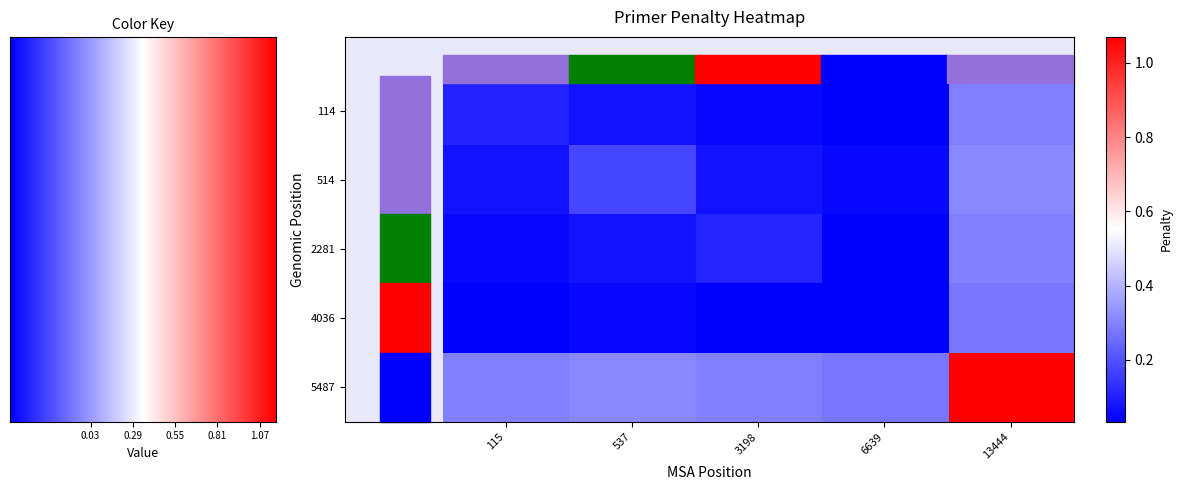

Reading left to right, what are all the values shown in this chart?

114: 115=0.1	537=0.1	3198=0.1	6639=0.0	13444=0.3
514: 115=0.1	537=0.2	3198=0.1	6639=0.1	13444=0.3
2281: 115=0.1	537=0.1	3198=0.1	6639=0.0	13444=0.3
4036: 115=0.0	537=0.1	3198=0.0	6639=0.0	13444=0.3
5487: 115=0.3	537=0.3	3198=0.3	6639=0.3	13444=1.1